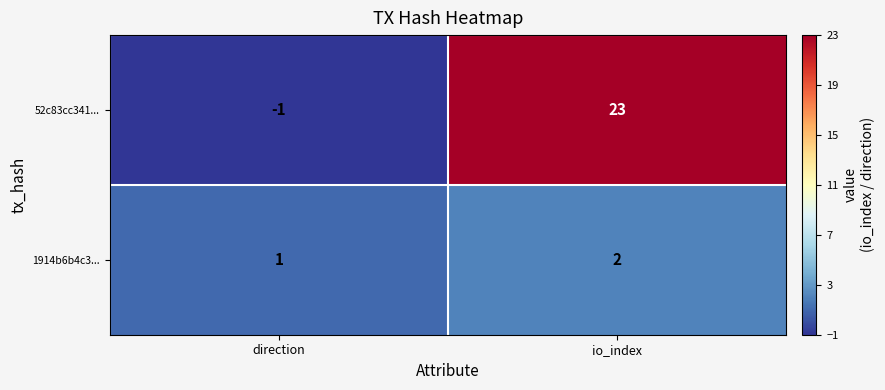

What is the maximum value shown in the chart?

23